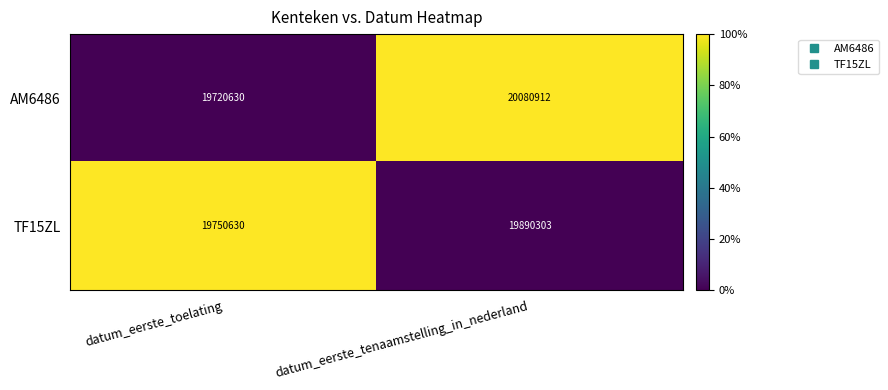

Between datum_eerste_toelating and datum_eerste_tenaamstelling_in_nederland, which series saw the biggest shift?

AM6486